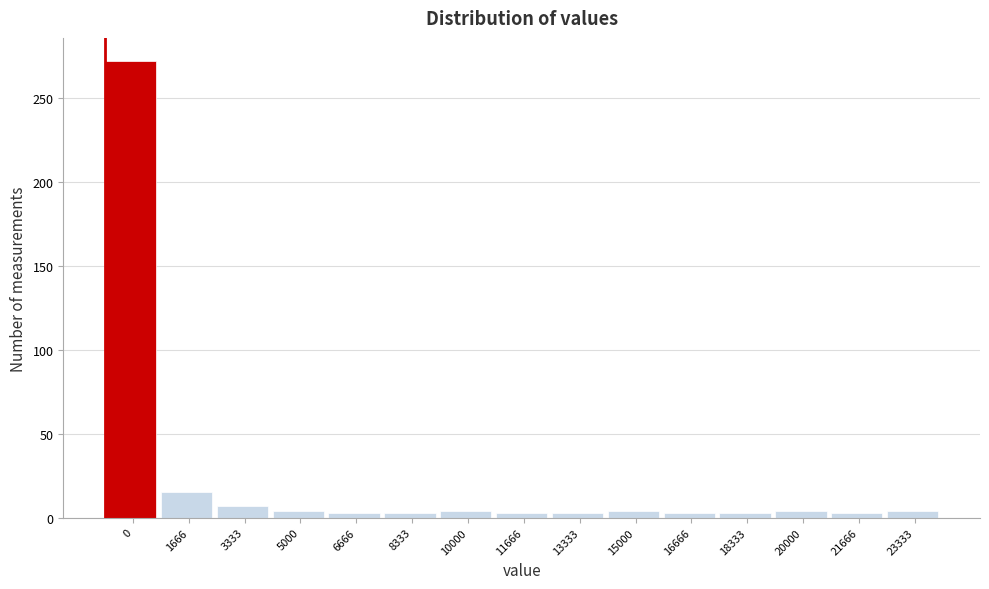

What is the greatest value displayed?

272